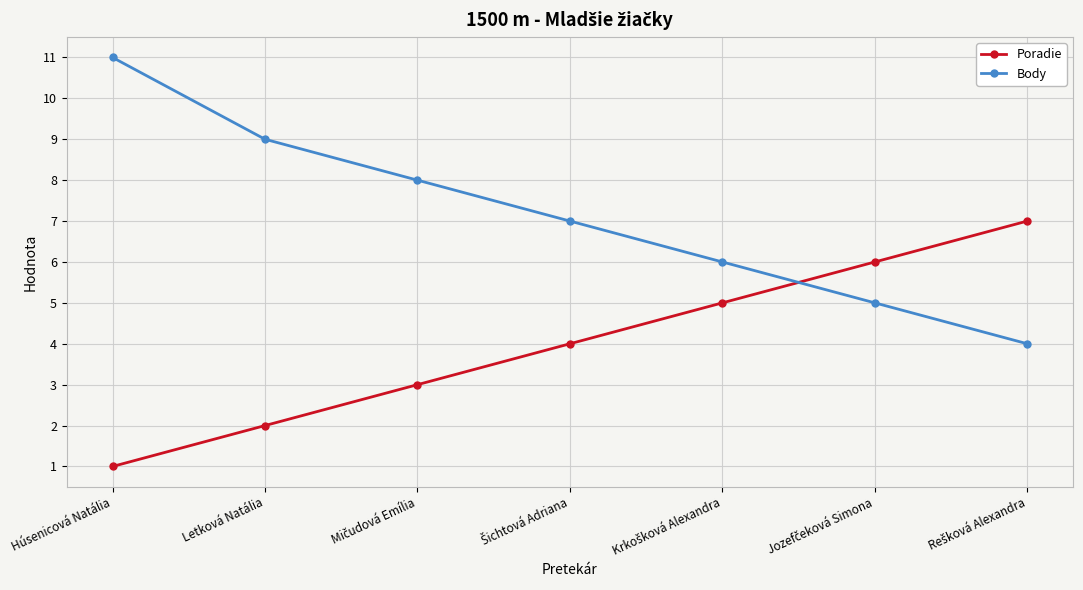

Which label corresponds to the largest value in the chart?

Húsenicová Natália